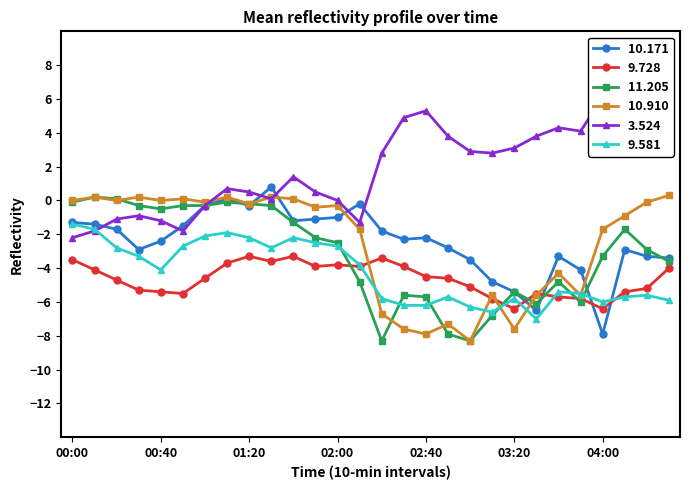

Reading right to left, list all the values displayed in this chart.

10.171: 04:30=-3.4	04:20=-3.3	04:10=-2.9	04:00=-7.9	03:50=-4.1	03:40=-3.3	03:30=-6.5	03:20=-5.4	03:10=-4.8	03:00=-3.5	02:50=-2.8	02:40=-2.2	02:30=-2.3	02:20=-1.8	02:10=-0.2	02:00=-1.0	01:50=-1.1	01:40=-1.2	01:30=0.8	01:20=-0.3	01:10=0.1	01:00=-0.3	00:50=-1.5	00:40=-2.4	00:30=-2.9	00:20=-1.7	00:10=-1.4	00:00=-1.3
9.728: 04:30=-4.0	04:20=-5.2	04:10=-5.4	04:00=-6.4	03:50=-5.8	03:40=-5.7	03:30=-5.5	03:20=-6.4	03:10=-5.8	03:00=-5.1	02:50=-4.6	02:40=-4.5	02:30=-3.9	02:20=-3.4	02:10=-3.9	02:00=-3.8	01:50=-3.9	01:40=-3.3	01:30=-3.6	01:20=-3.3	01:10=-3.7	01:00=-4.6	00:50=-5.5	00:40=-5.4	00:30=-5.3	00:20=-4.7	00:10=-4.1	00:00=-3.5
11.205: 04:30=-3.6	04:20=-2.9	04:10=-1.7	04:00=-3.3	03:50=-6.0	03:40=-4.8	03:30=-6.1	03:20=-5.4	03:10=-6.8	03:00=-8.3	02:50=-7.9	02:40=-5.7	02:30=-5.6	02:20=-8.3	02:10=-4.8	02:00=-2.5	01:50=-2.2	01:40=-1.3	01:30=-0.3	01:20=-0.2	01:10=-0.1	01:00=-0.3	00:50=-0.3	00:40=-0.5	00:30=-0.3	00:20=0.1	00:10=0.2	00:00=-0.1
10.910: 04:30=0.3	04:20=-0.1	04:10=-0.9	04:00=-1.7	03:50=-5.6	03:40=-4.3	03:30=-5.6	03:20=-7.6	03:10=-5.6	03:00=-8.3	02:50=-7.3	02:40=-7.9	02:30=-7.6	02:20=-6.7	02:10=-1.7	02:00=-0.3	01:50=-0.4	01:40=0.1	01:30=0.2	01:20=-0.2	01:10=0.2	01:00=-0.1	00:50=0.1	00:40=-0.0	00:30=0.2	00:20=0.0	00:10=0.2	00:00=-0.0
3.524: 04:30=4.6	04:20=4.6	04:10=5.9	04:00=6.1	03:50=4.1	03:40=4.3	03:30=3.8	03:20=3.1	03:10=2.8	03:00=2.9	02:50=3.8	02:40=5.3	02:30=4.9	02:20=2.8	02:10=-1.3	02:00=0.0	01:50=0.5	01:40=1.4	01:30=0.1	01:20=0.5	01:10=0.7	01:00=-0.3	00:50=-1.8	00:40=-1.2	00:30=-0.9	00:20=-1.1	00:10=-1.8	00:00=-2.2
9.581: 04:30=-5.9	04:20=-5.6	04:10=-5.7	04:00=-6.0	03:50=-5.5	03:40=-5.4	03:30=-7.0	03:20=-5.8	03:10=-6.6	03:00=-6.3	02:50=-5.7	02:40=-6.2	02:30=-6.2	02:20=-5.8	02:10=-3.8	02:00=-2.7	01:50=-2.5	01:40=-2.2	01:30=-2.8	01:20=-2.2	01:10=-1.9	01:00=-2.1	00:50=-2.7	00:40=-4.1	00:30=-3.3	00:20=-2.8	00:10=-1.7	00:00=-1.4